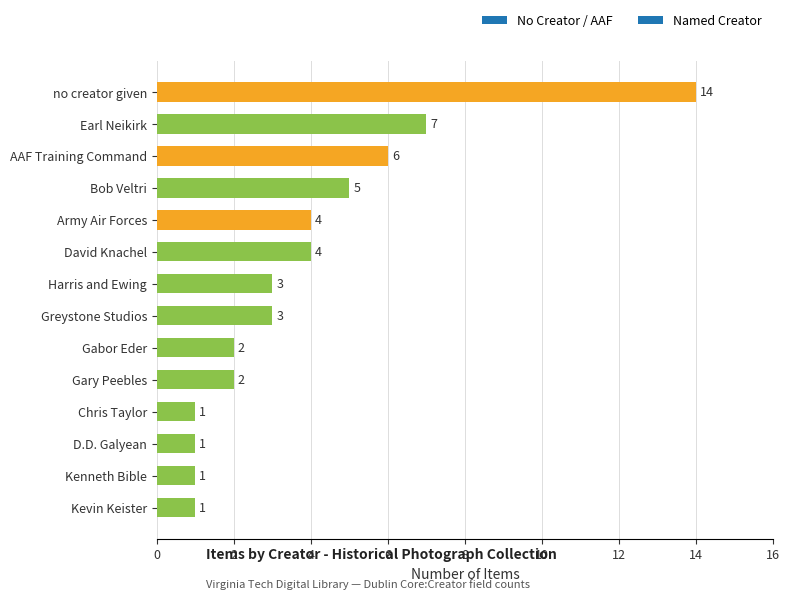

At which label is the value closest to 7?

Earl Neikirk